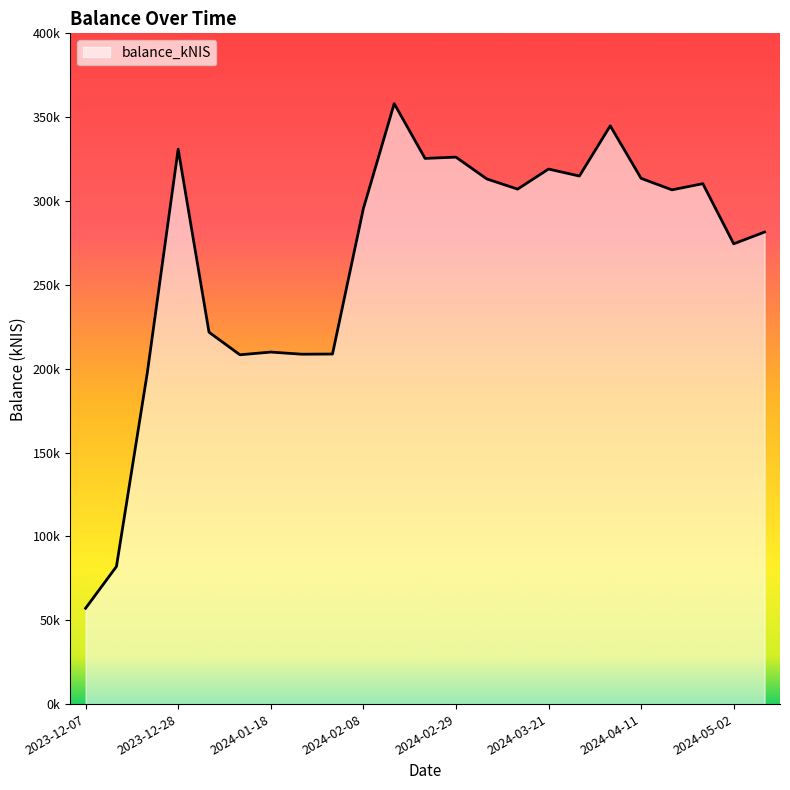

At which label does the data first exceed 306665?

2023-12-28